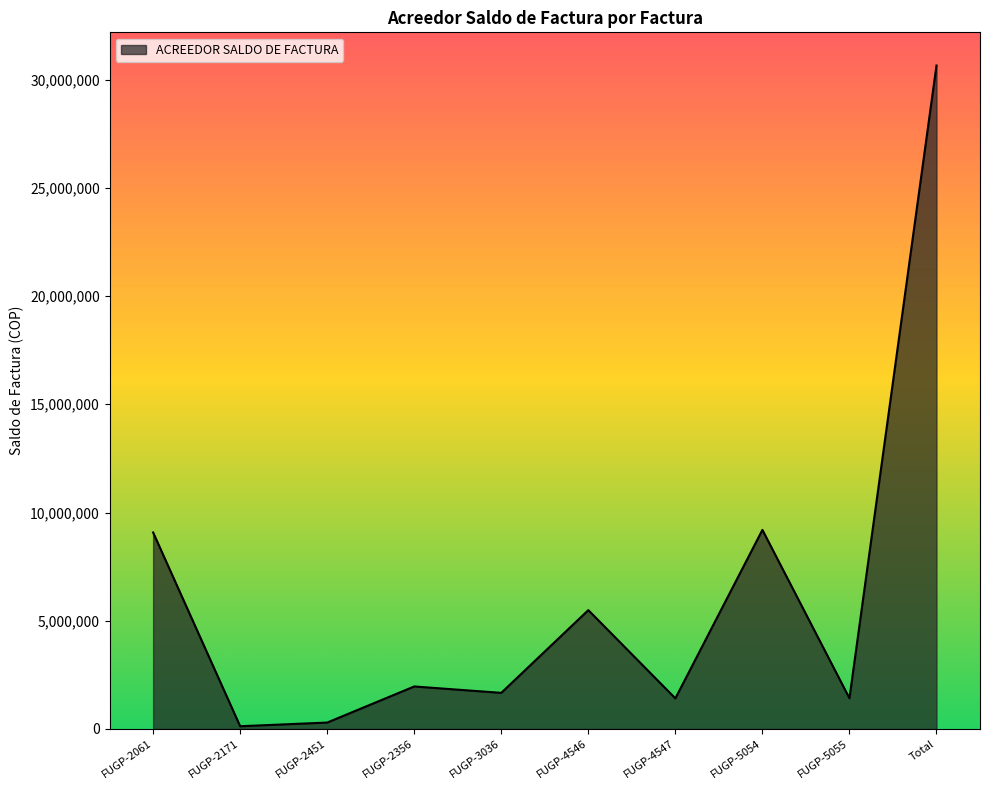

Which has a higher value, Total or FUGP-4546?

Total